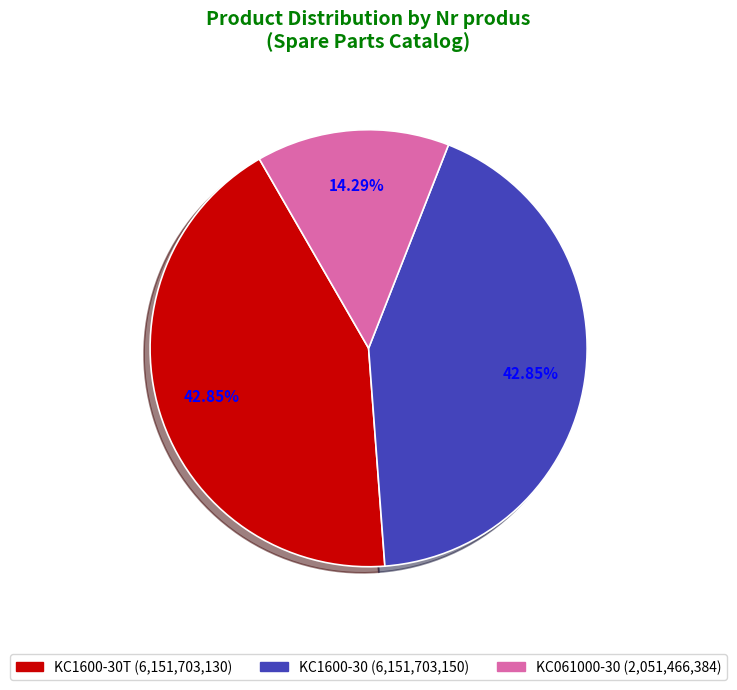

How many segments does this pie chart have?

3